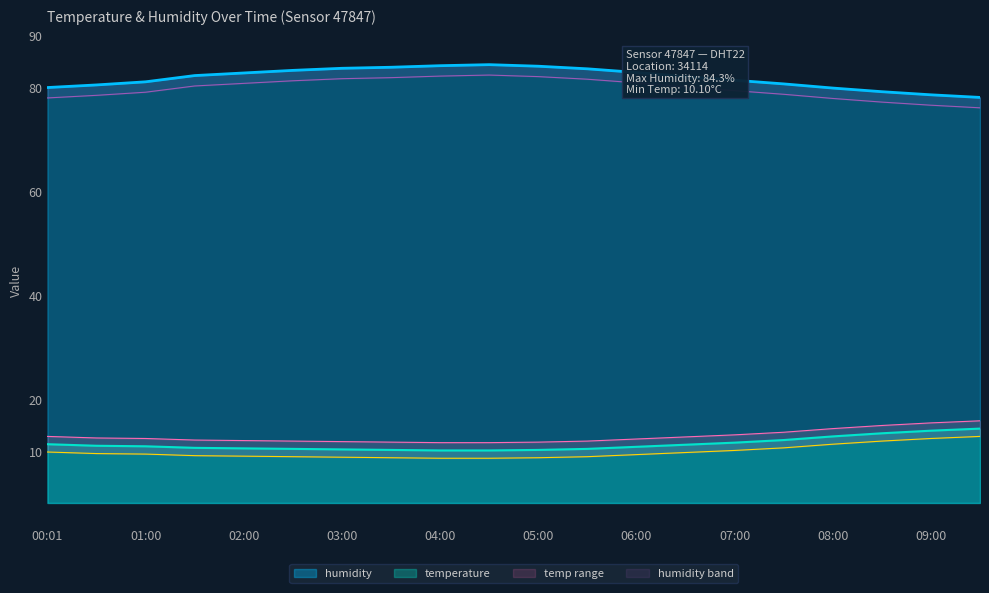

What is the difference between the maximum and second lowest values in the humidity series?

5.8